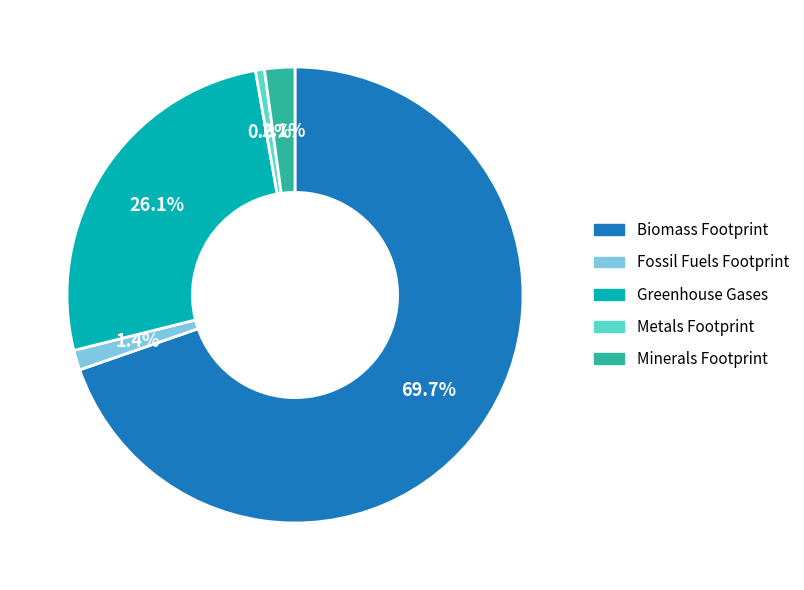

To the nearest percent, what is the combined percentage of Biomass Footprint and Greenhouse Gases?

96%